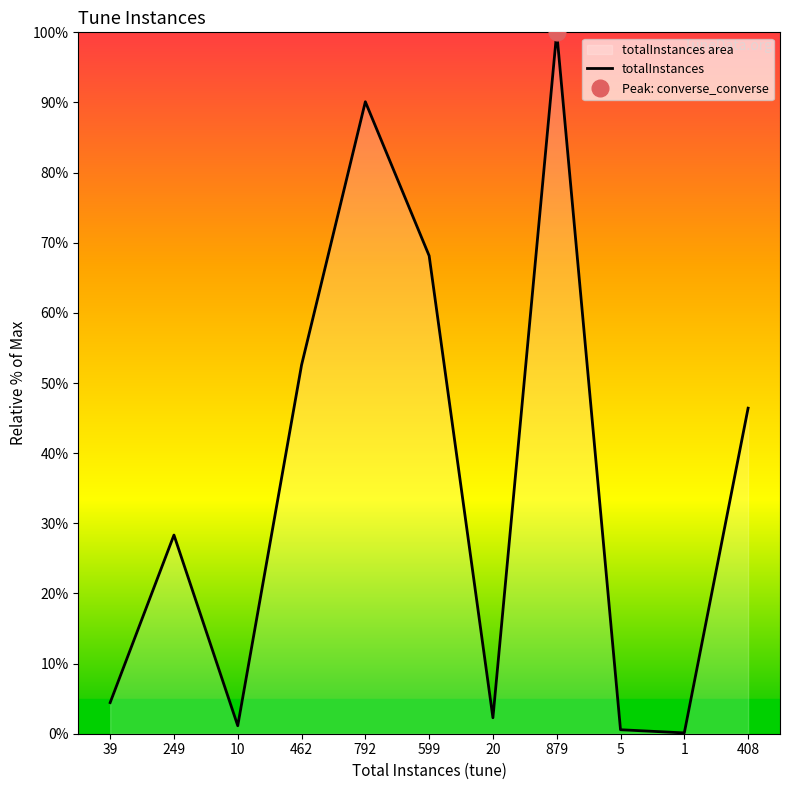

The value of totalInstances at 408 is 46.4. True or false?

True